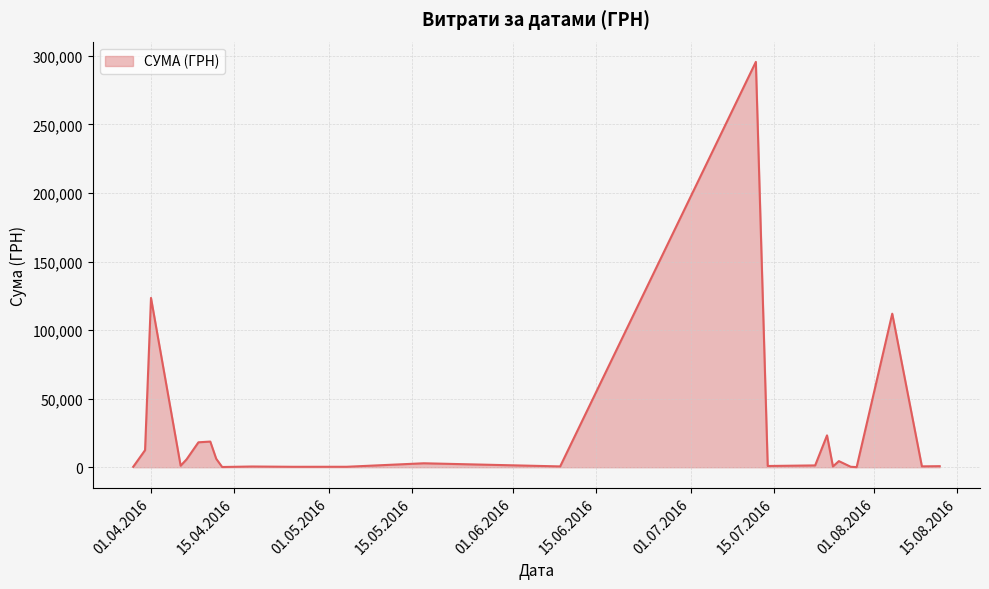

What is the maximum value shown in the chart?

295638.6